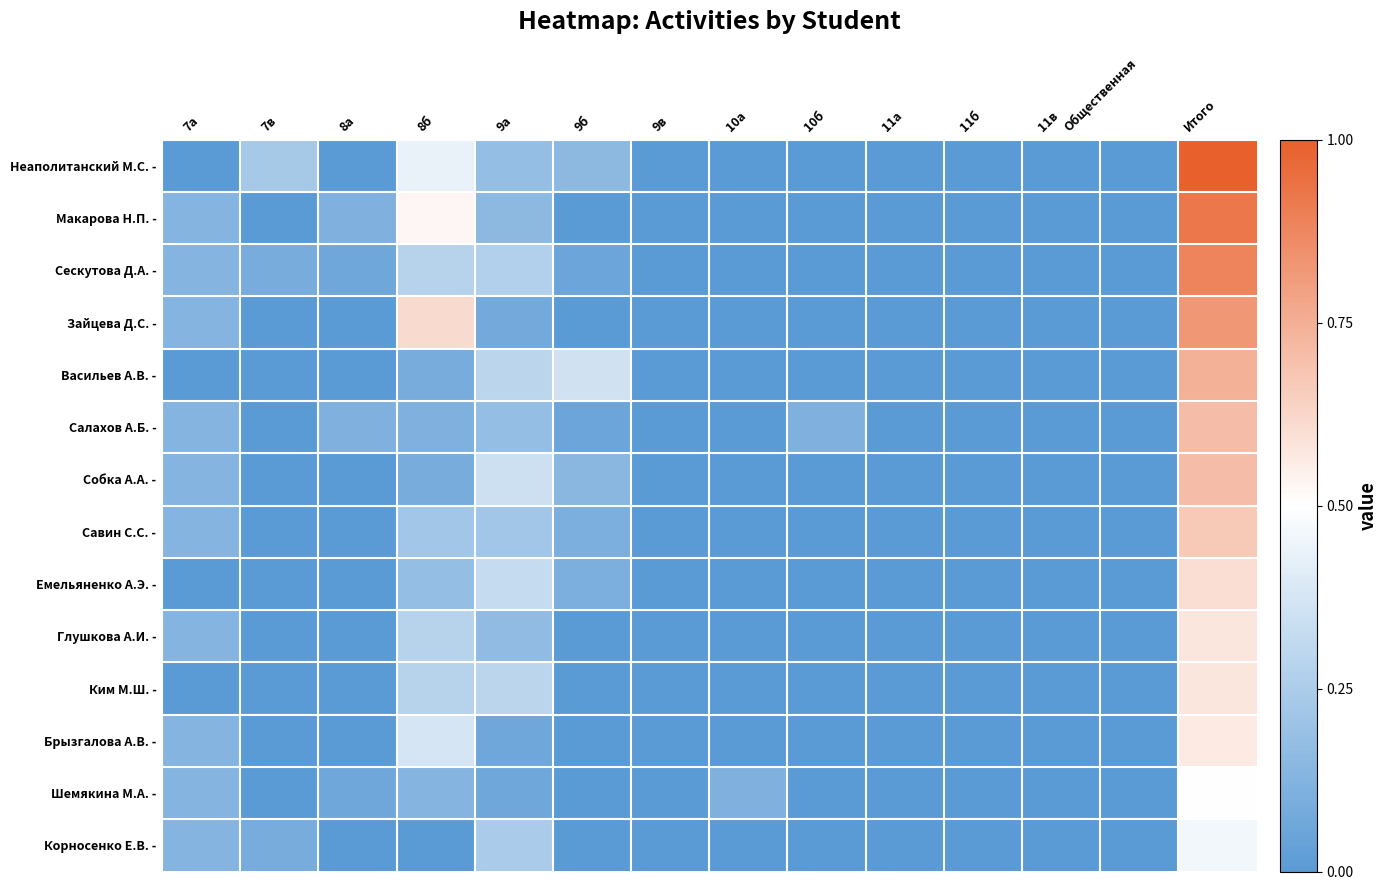

Rank the series by their maximum value, from highest to lowest.

Неаполитанский М.С. -, Макарова Н.П. -, Сескутова Д.А. -, Зайцева Д.С. -, Васильев А.В. -, Салахов А.Б. -, Собка А.А. -, Савин С.С. -, Емельяненко А.Э. -, Глушкова А.И. -, Ким М.Ш. -, Брызгалова А.В. -, Шемякина М.А. -, Корносенко Е.В. -